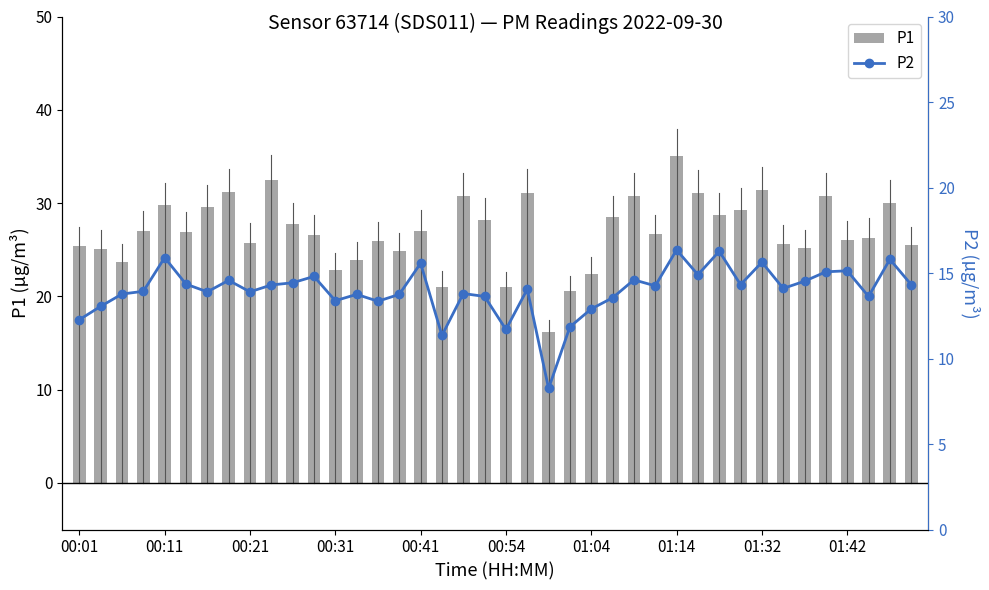

What is the sum of all P1 values?

1077.5